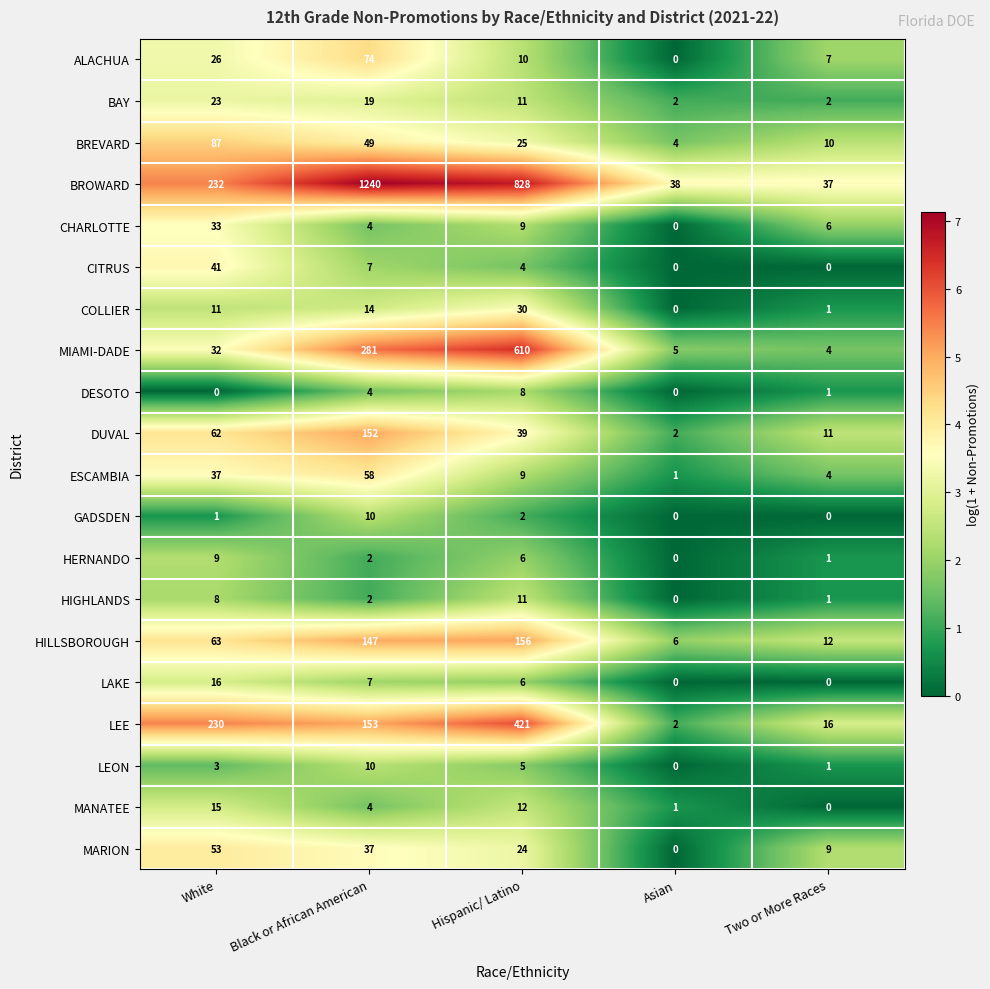

What is the difference between the second highest and minimum values in the CITRUS series?

7